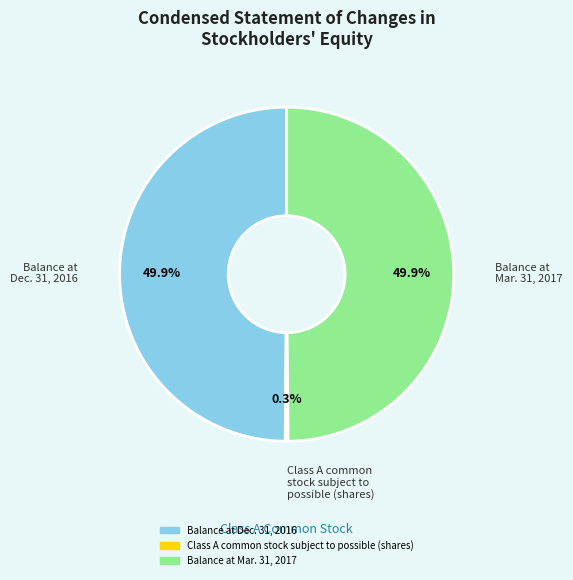

How many slices are in this pie chart?

3